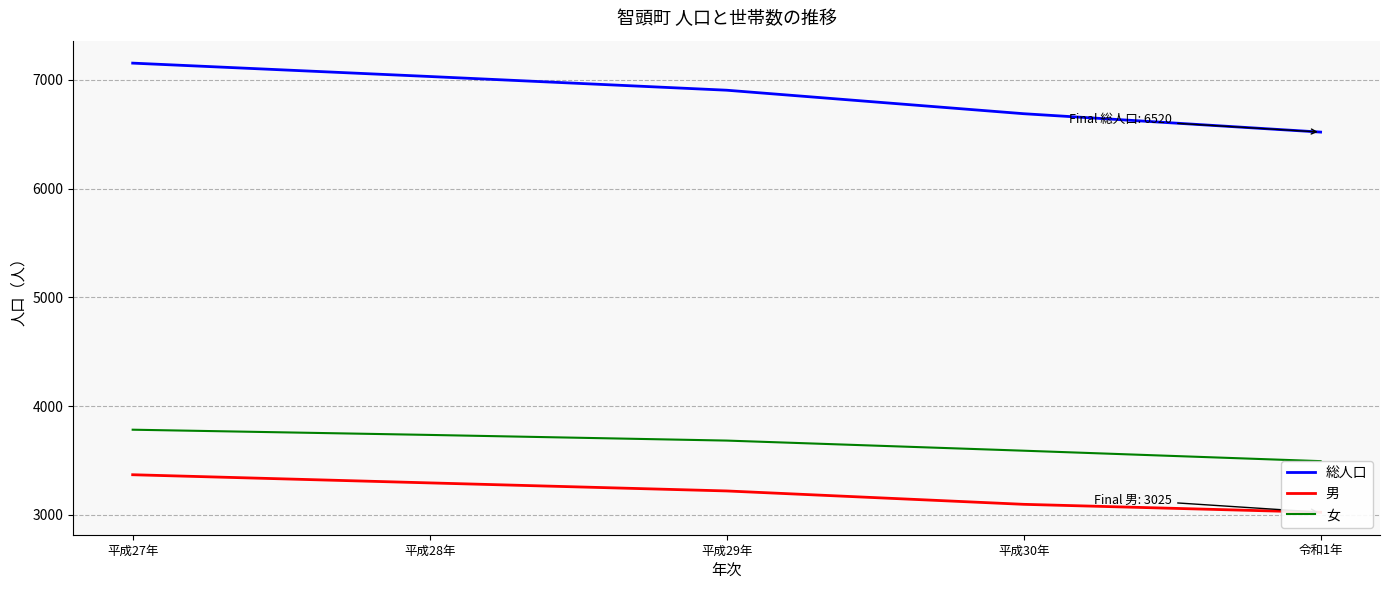

What is the sum of the 総人口 values at 平成29年 and 平成27年?

14059